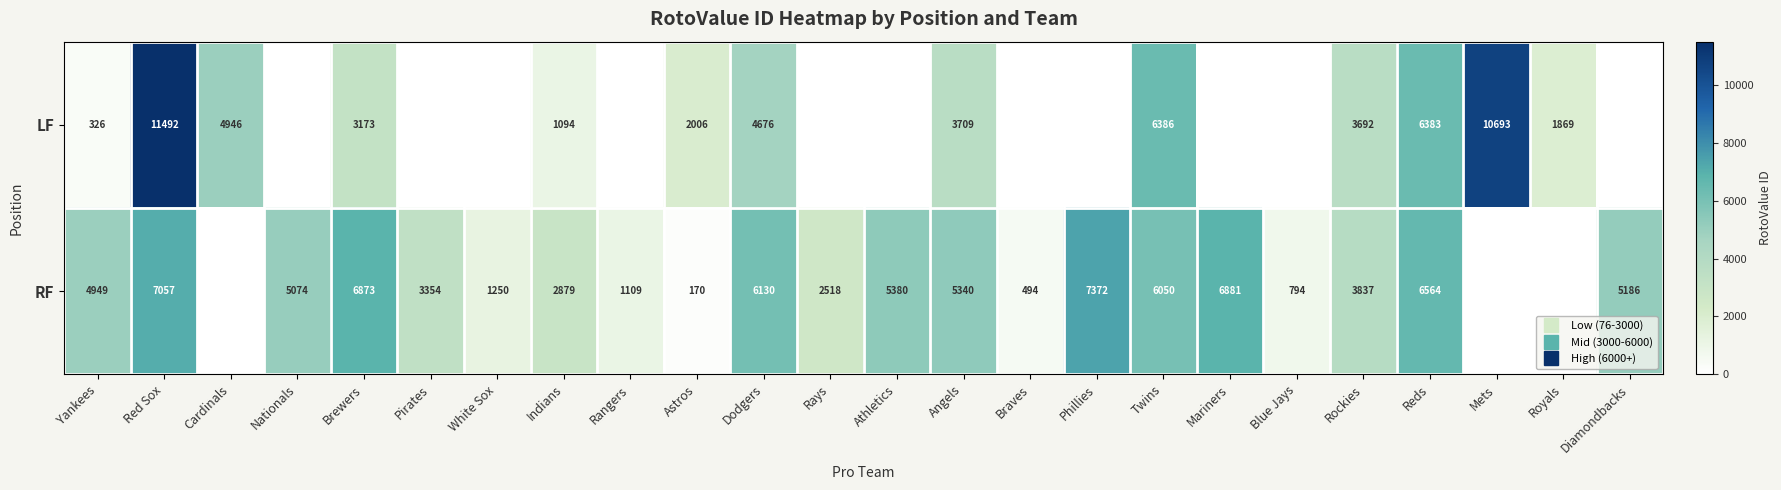

At how many categories does at least one series exceed 9854?

2